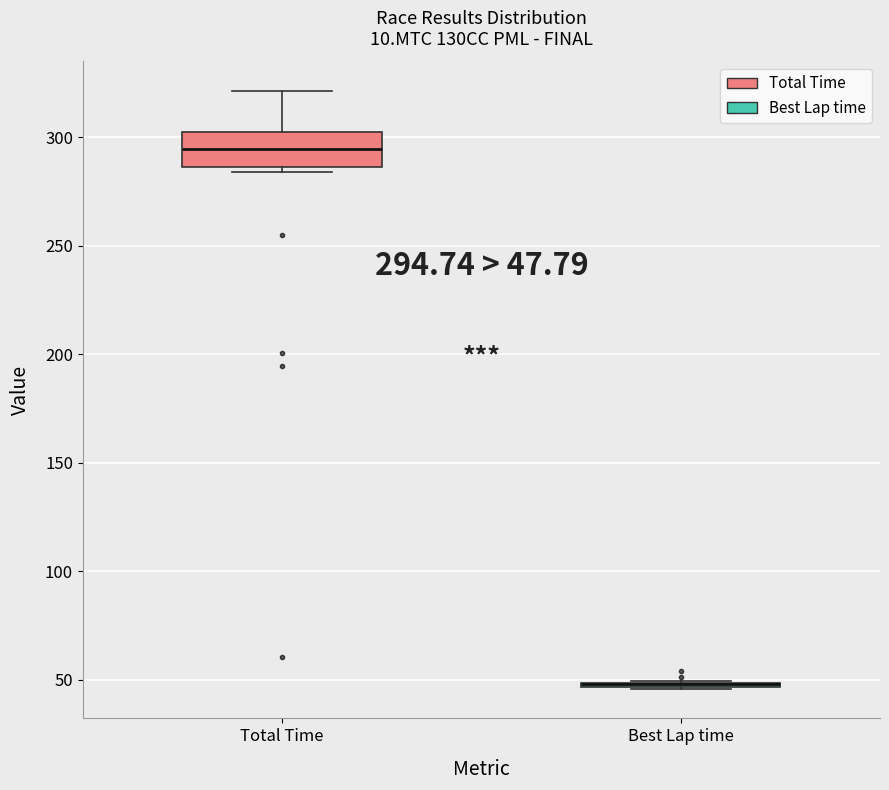

Comparing the boxes themselves (not the whiskers), which one is the tallest?

Total Time